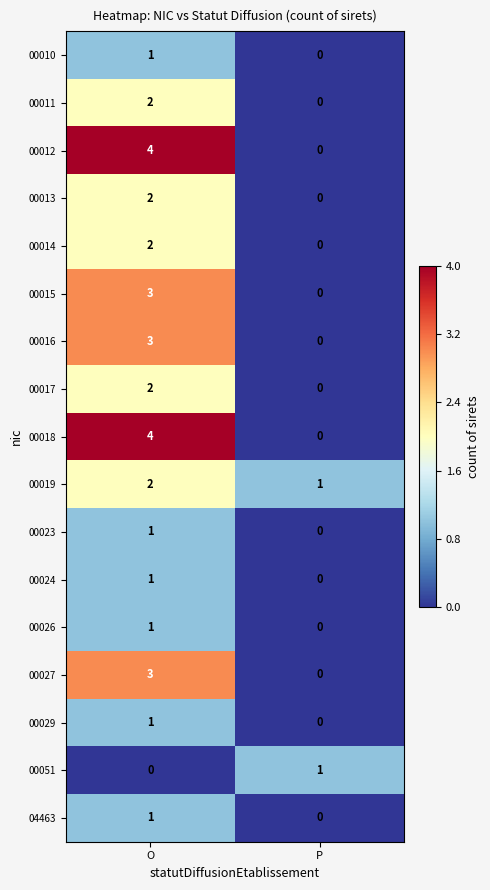

Which category has the highest value in the 00051 series?

P